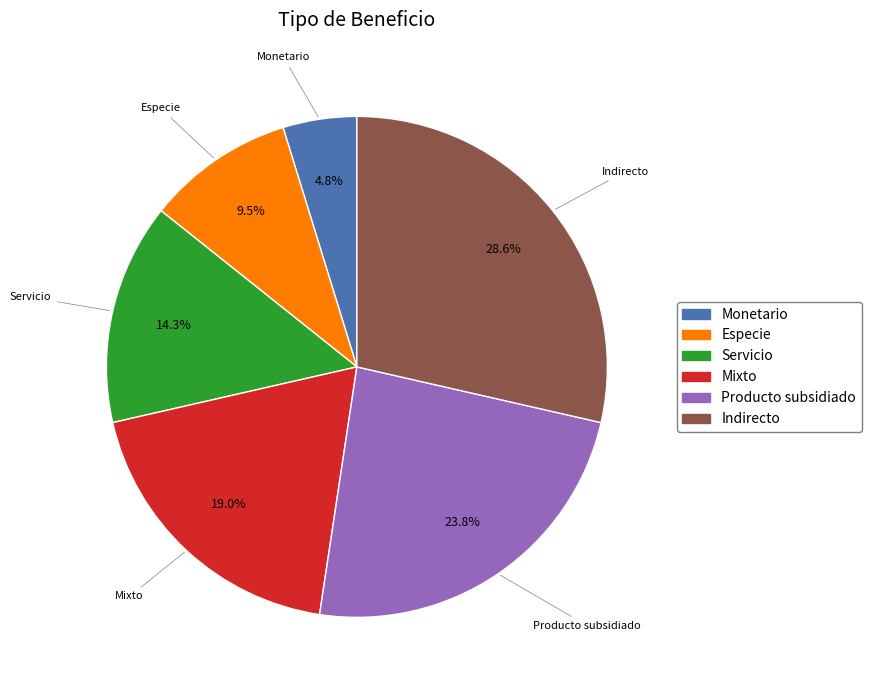

Which slice is the smallest?

Monetario